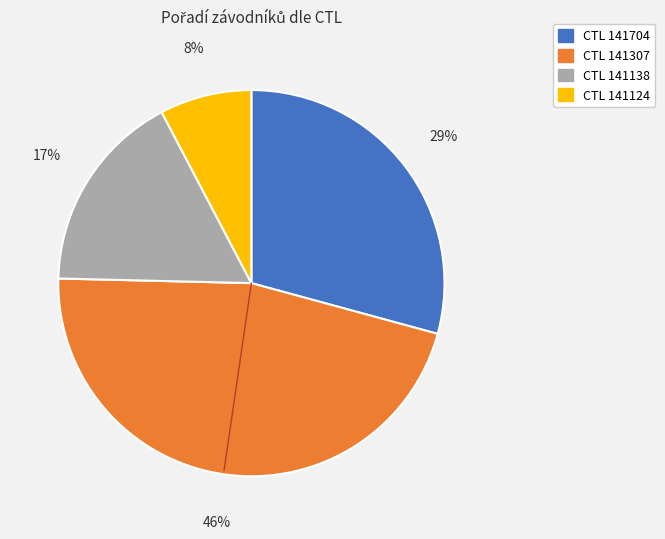

Is there a majority slice in this chart?

No